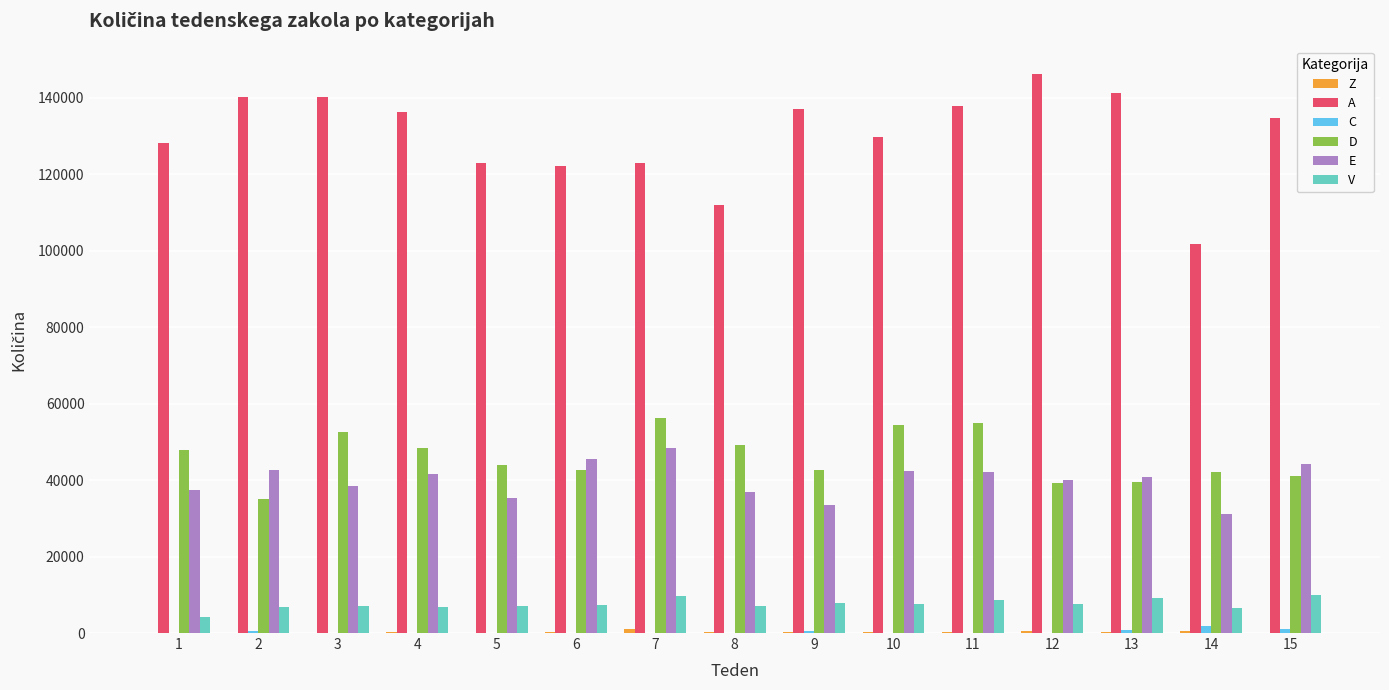

Which label corresponds to the largest value in the chart?

12